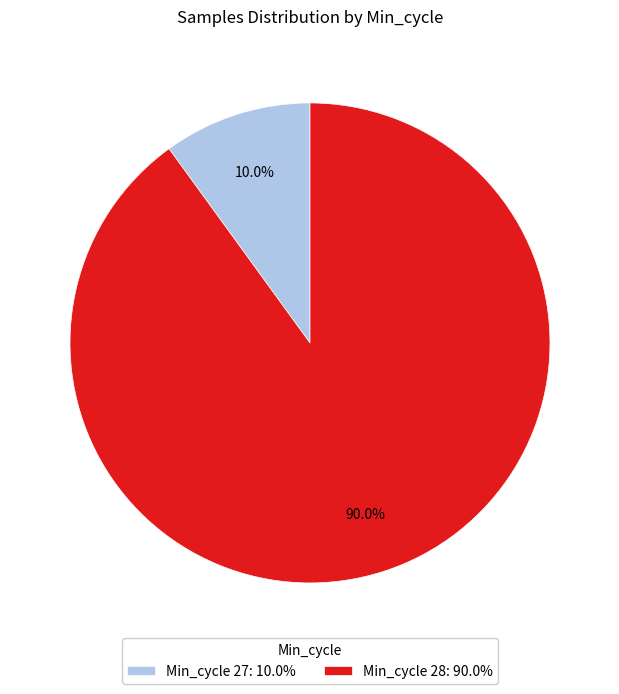

Which slice is the largest?

Min_cycle 28: 90.0%